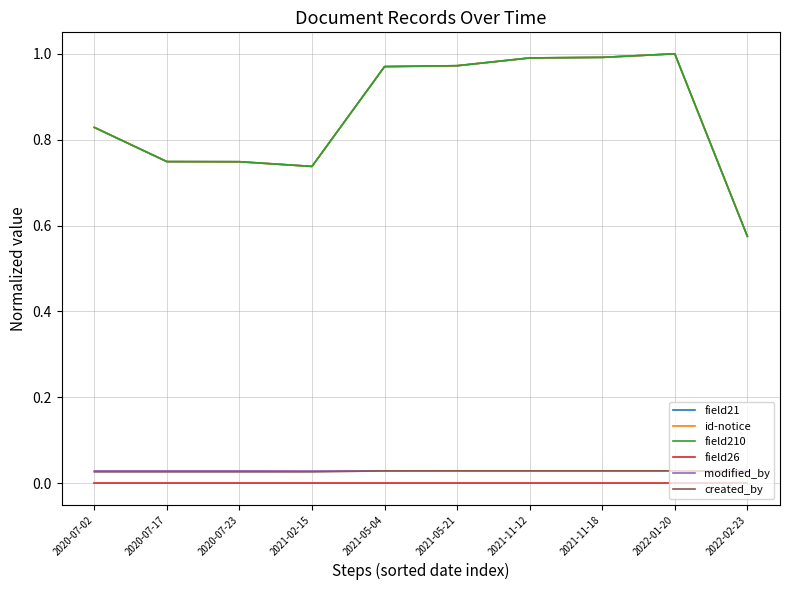

Reading left to right, transcribe all the data shown in this chart.

field21: 0.8	0.7	0.7	0.7	1.0	1.0	1.0	1.0	1.0	0.6
id-notice: 0.8	0.7	0.7	0.7	1.0	1.0	1.0	1.0	1.0	0.6
field210: 0.8	0.7	0.7	0.7	1.0	1.0	1.0	1.0	1.0	0.6
field26: 0.0	0.0	0.0	0.0	0.0	0.0	0.0	0.0	0.0	0.0
modified_by: 0.0	0.0	0.0	0.0	0.0	0.0	0.0	0.0	0.0	0.0
created_by: 0.0	0.0	0.0	0.0	0.0	0.0	0.0	0.0	0.0	0.0